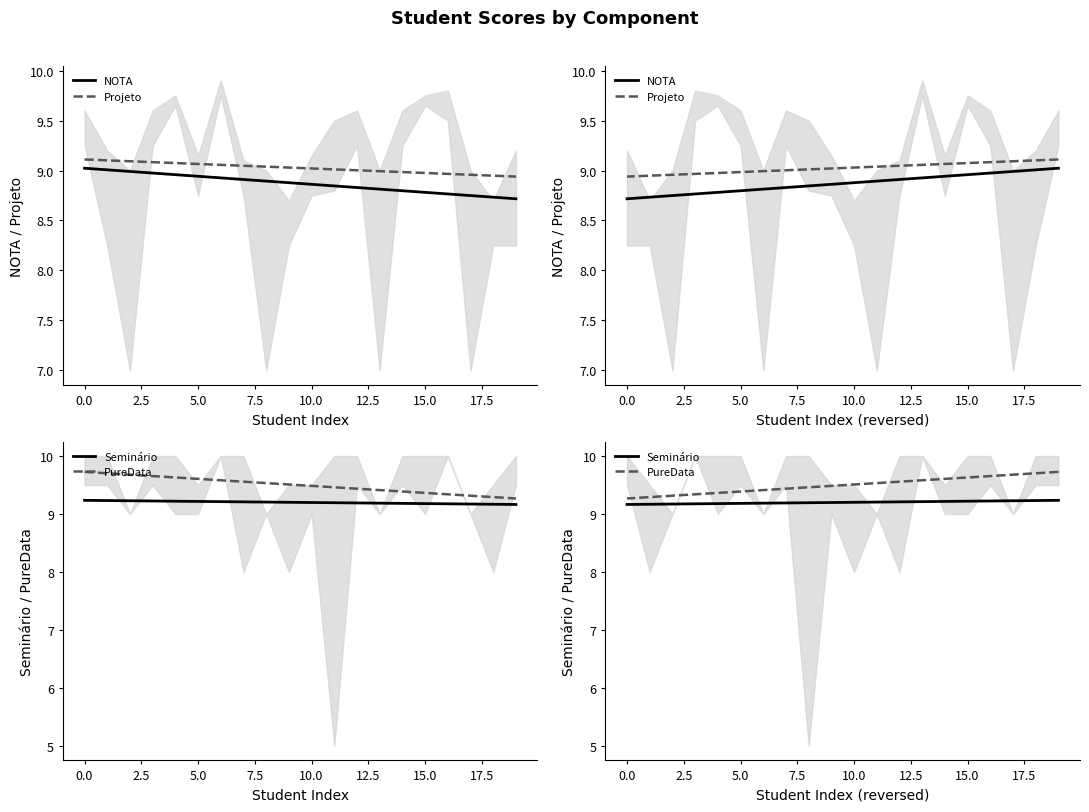

Which category has the lowest value across all series?

19